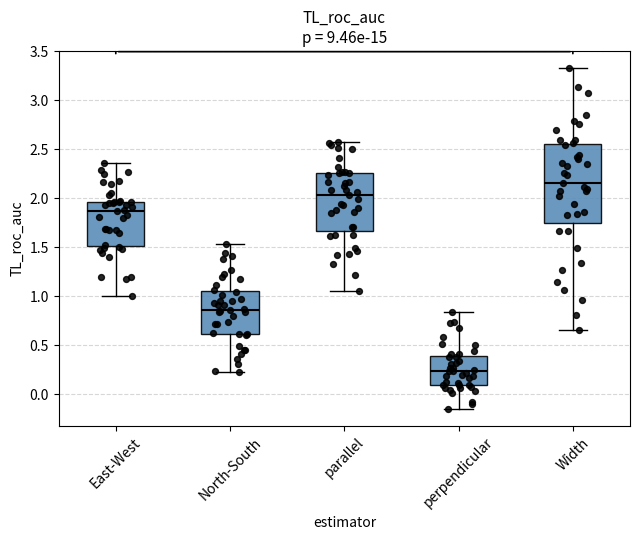

Which box's median line is the highest?

Width